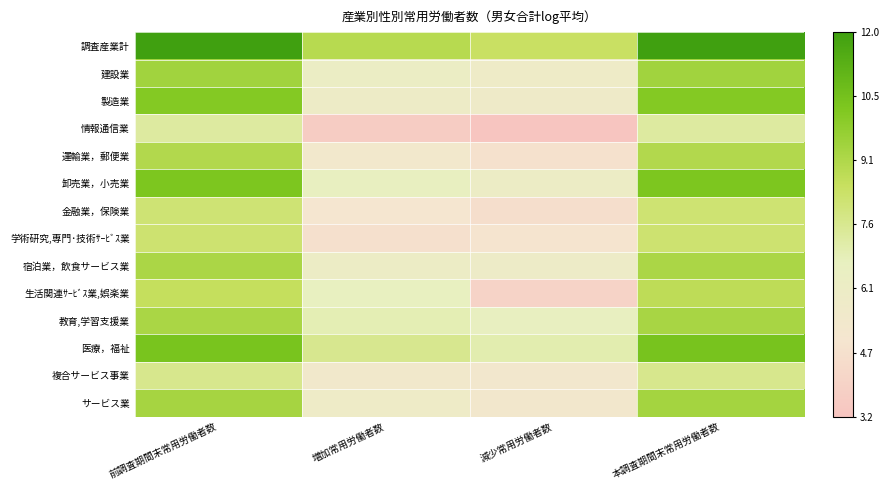

Rank the series at 増加常用労働者数 from highest to lowest value.

調査産業計, 医療，福祉, 教育,学習支援業, 生活関連ｻｰﾋﾞｽ業,娯楽業, 卸売業，小売業, 建設業, 宿泊業，飲食サービス業, 製造業, サービス業, 複合サービス事業, 運輸業，郵便業, 金融業，保険業, 学術研究,専門･技術ｻｰﾋﾞｽ業, 情報通信業